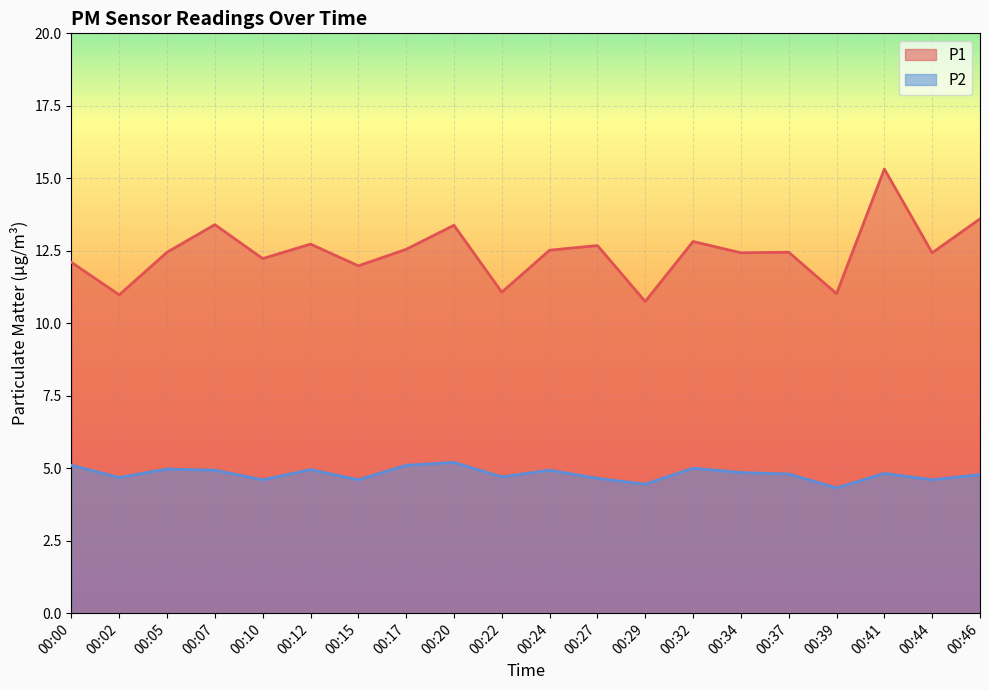

The value of P1 at 00:34 is 5.0. True or false?

False